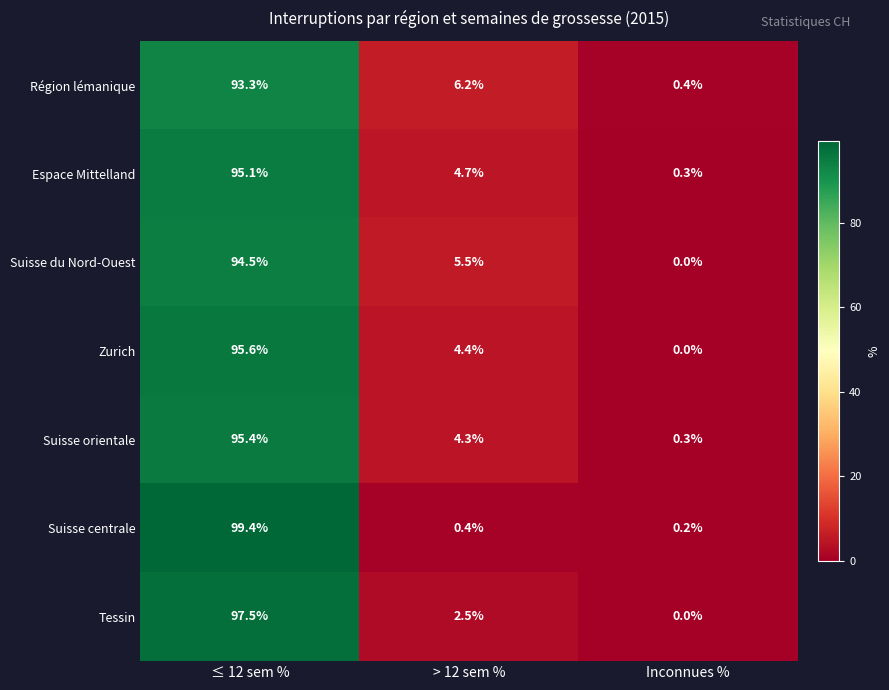

At how many categories does at least one series exceed 81?

1